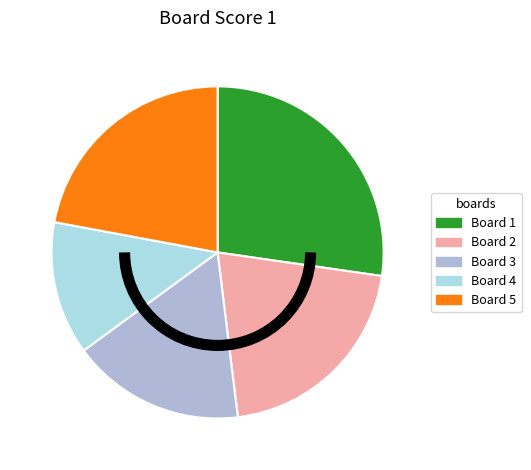

Is there any slice that represents more than half of the pie?

No